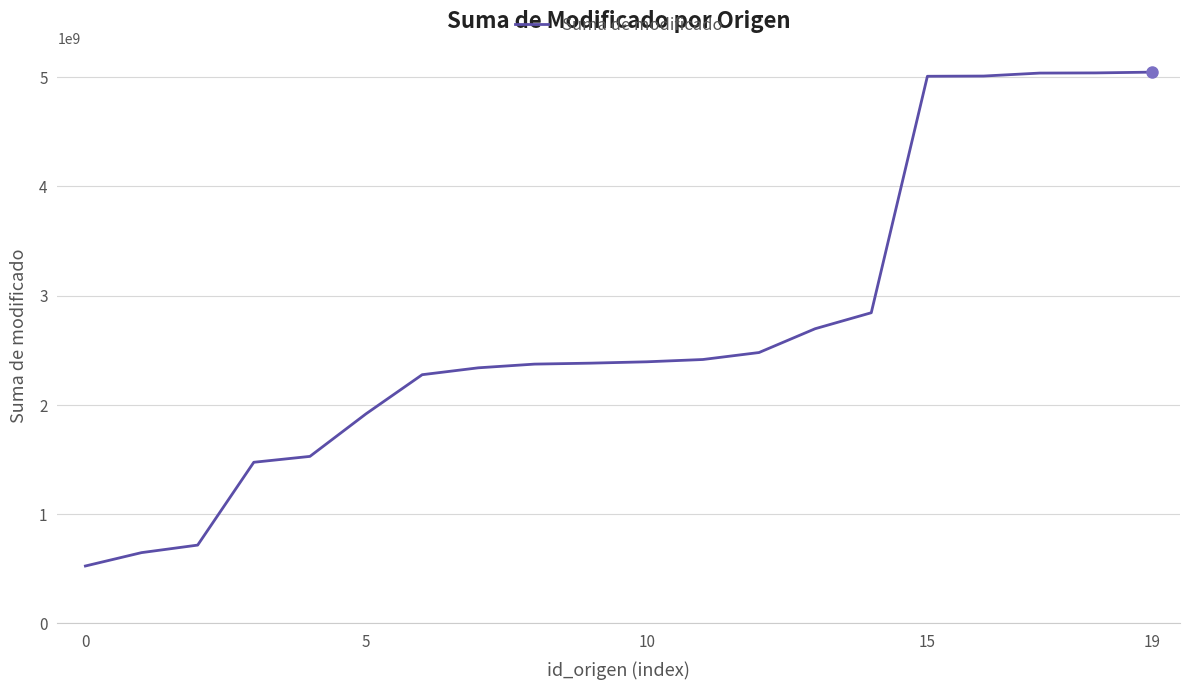

What is the smallest value displayed?

525999673